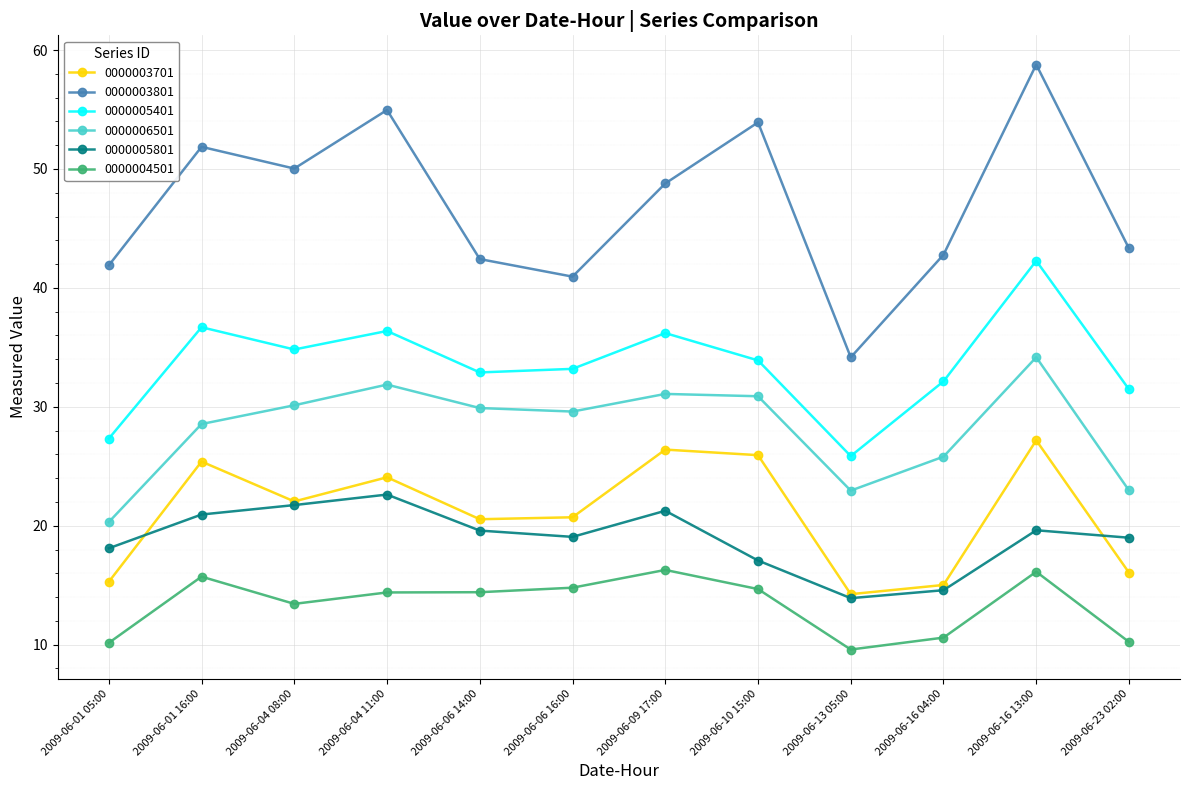

Is this an area chart (filled region under the line)?

No